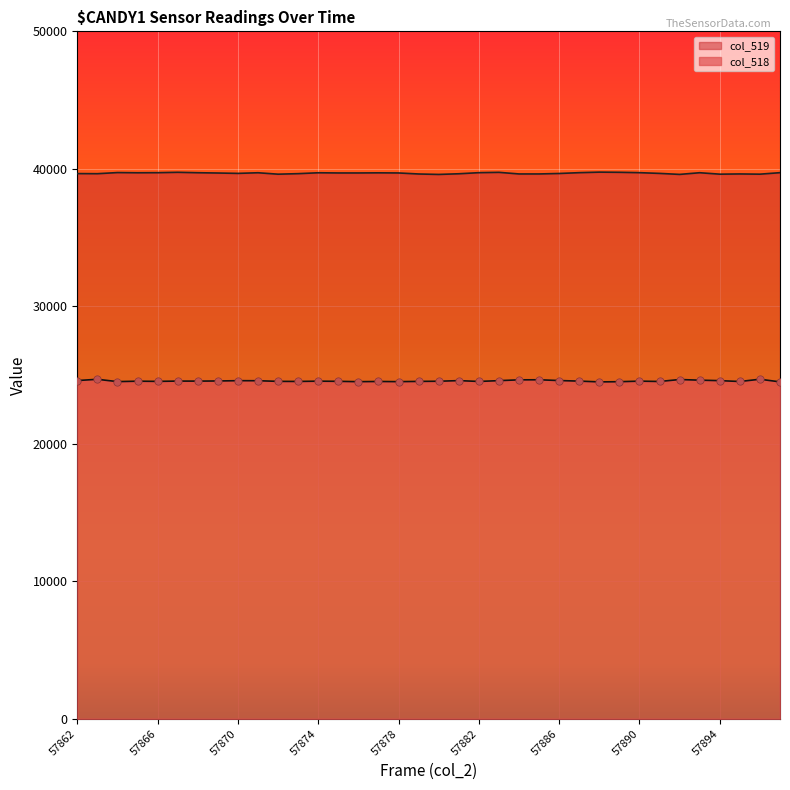

At which category is the sum across all series the highest?

57893